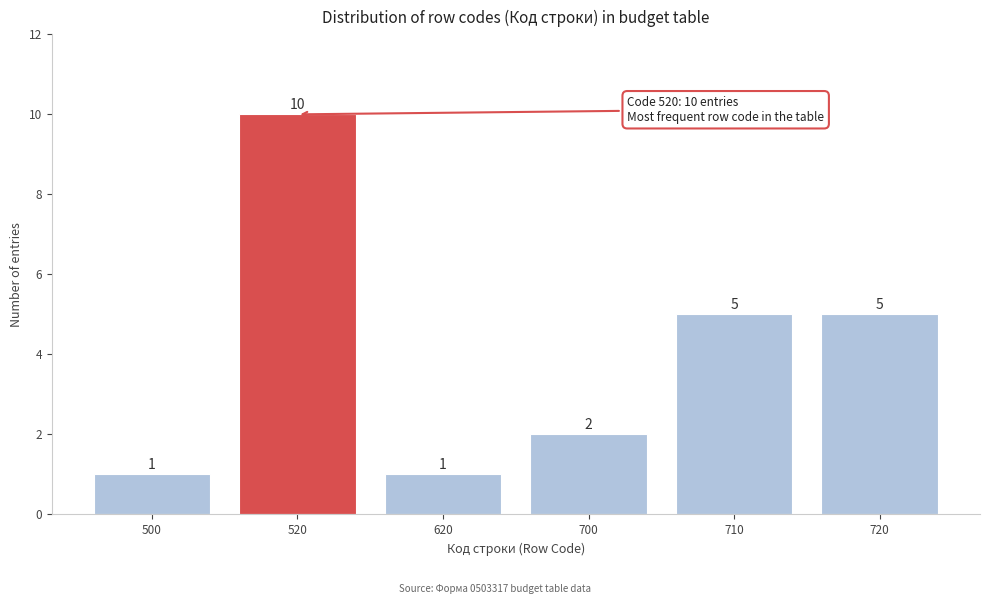

Reading right to left, transcribe all the data shown in this chart.

720=5	710=5	700=2	620=1	520=10	500=1